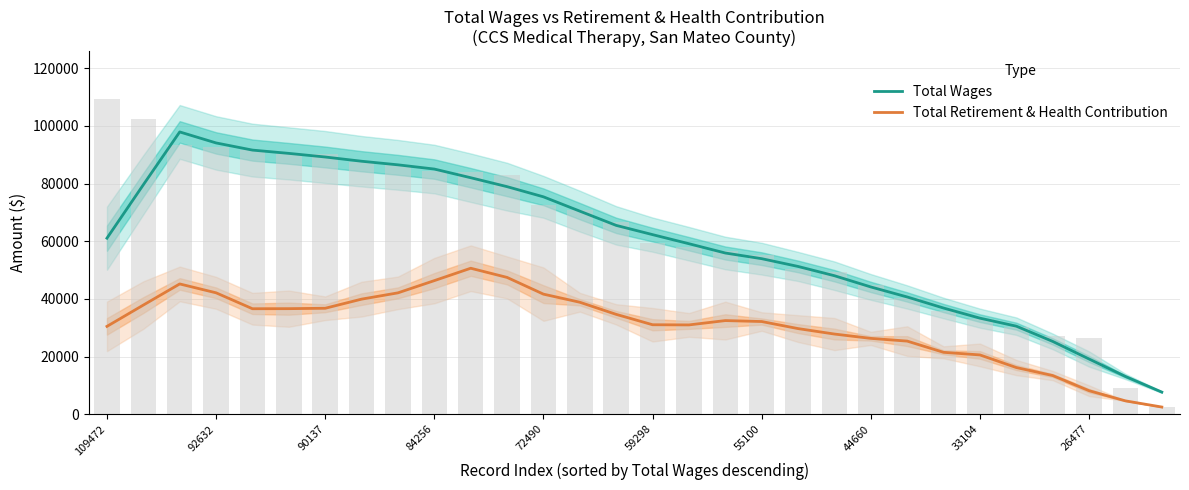

How many values in the Total Wages series exceed 62272?

15